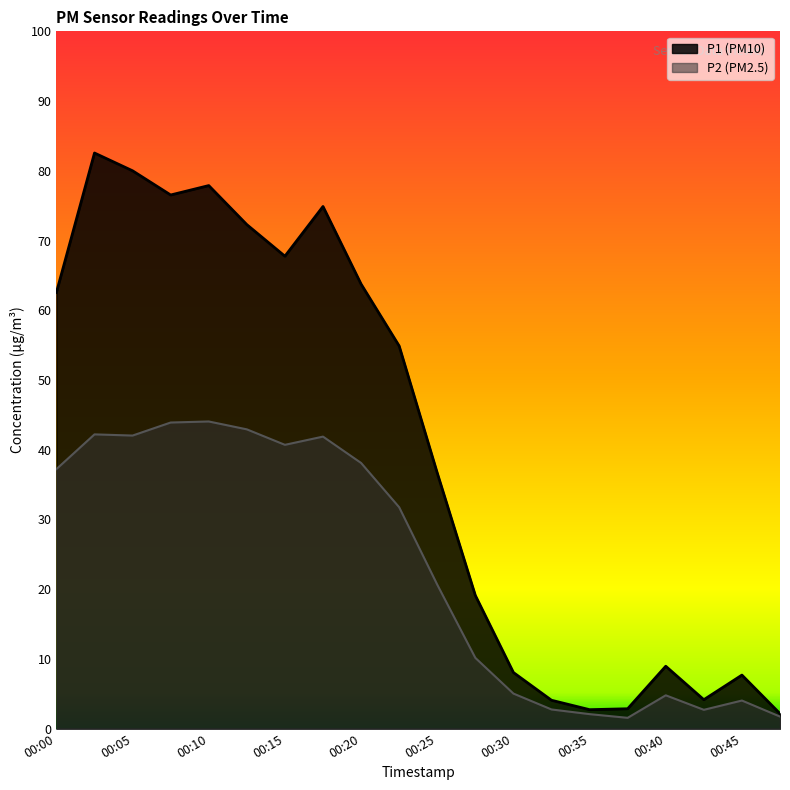

True or false: P1 and P2 cross at least once.

False